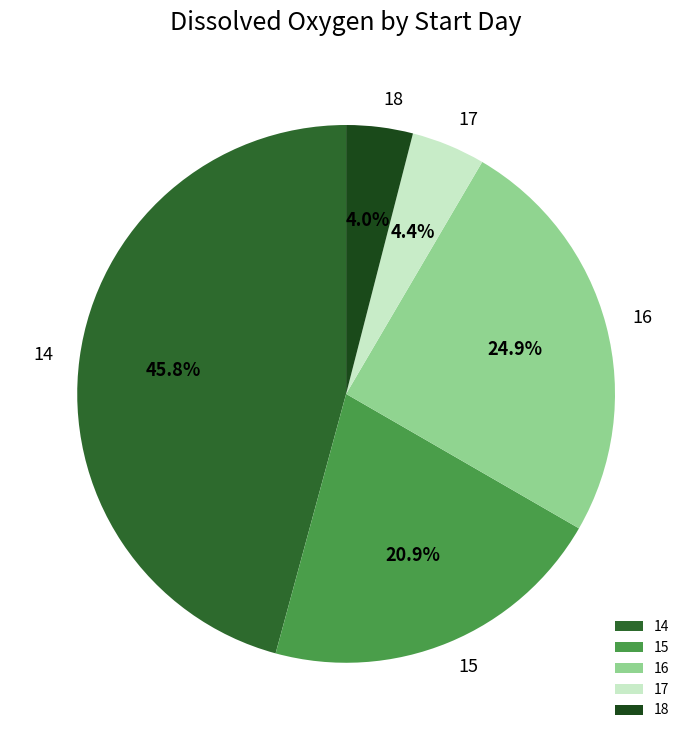

How many slices are in this pie chart?

5